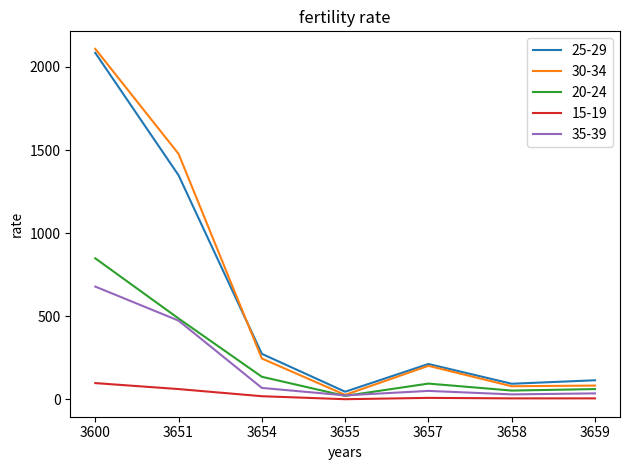

What is the maximum value shown in the chart?

2109